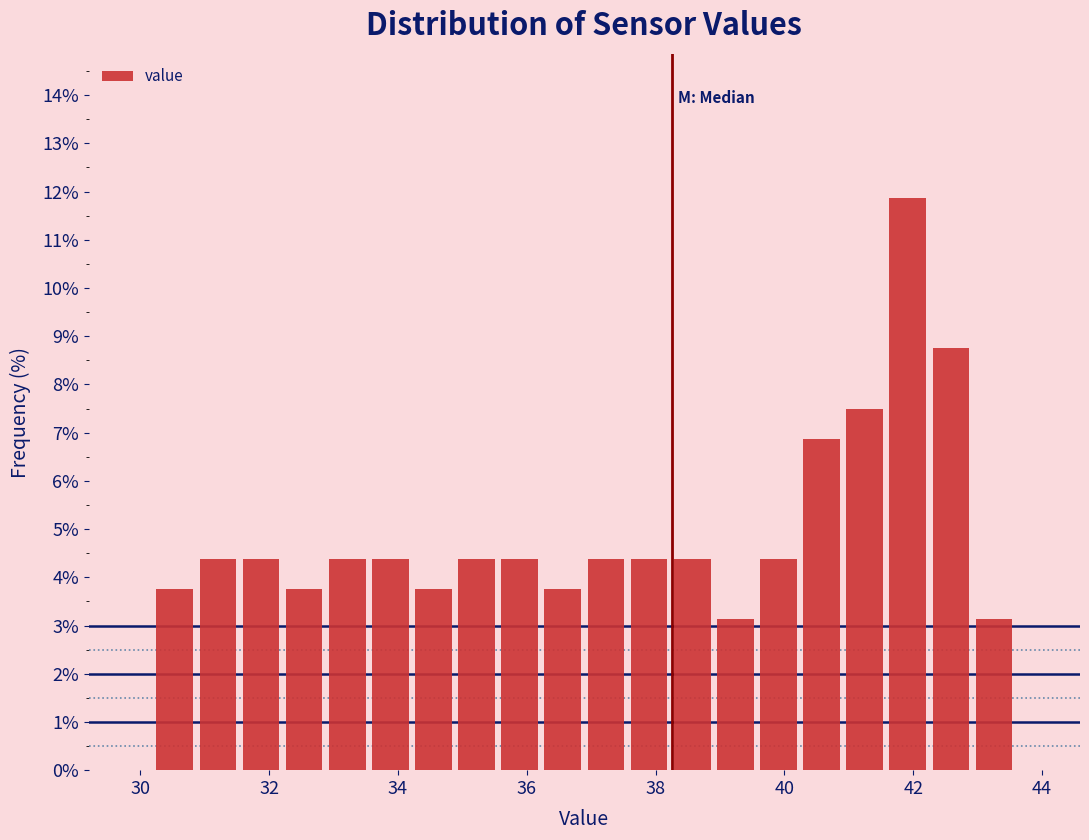

Read against the x-axis, roughly where is the centre of the tallest bar?

42.0